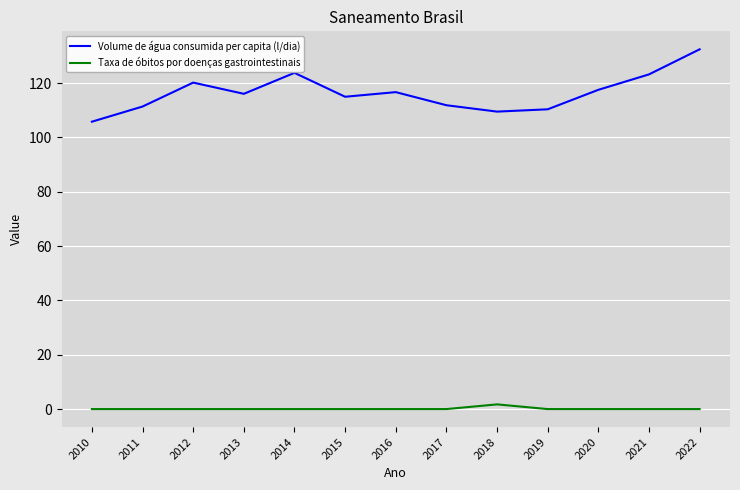

Is it true that Volume de água consumida per capita (l/dia) equals 111.4 at 2011?

True